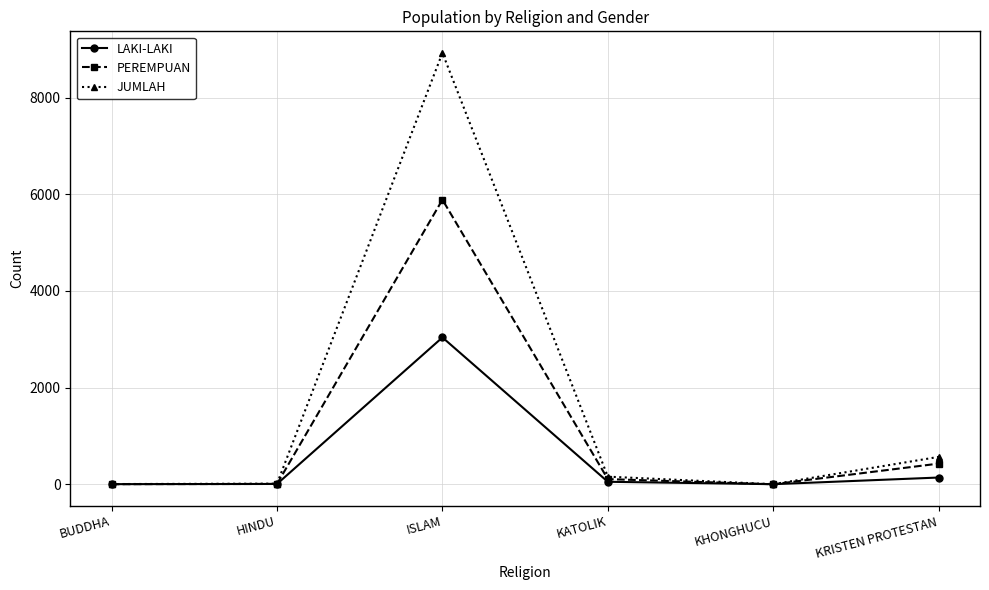

The value of JUMLAH at KATOLIK is 157. True or false?

True